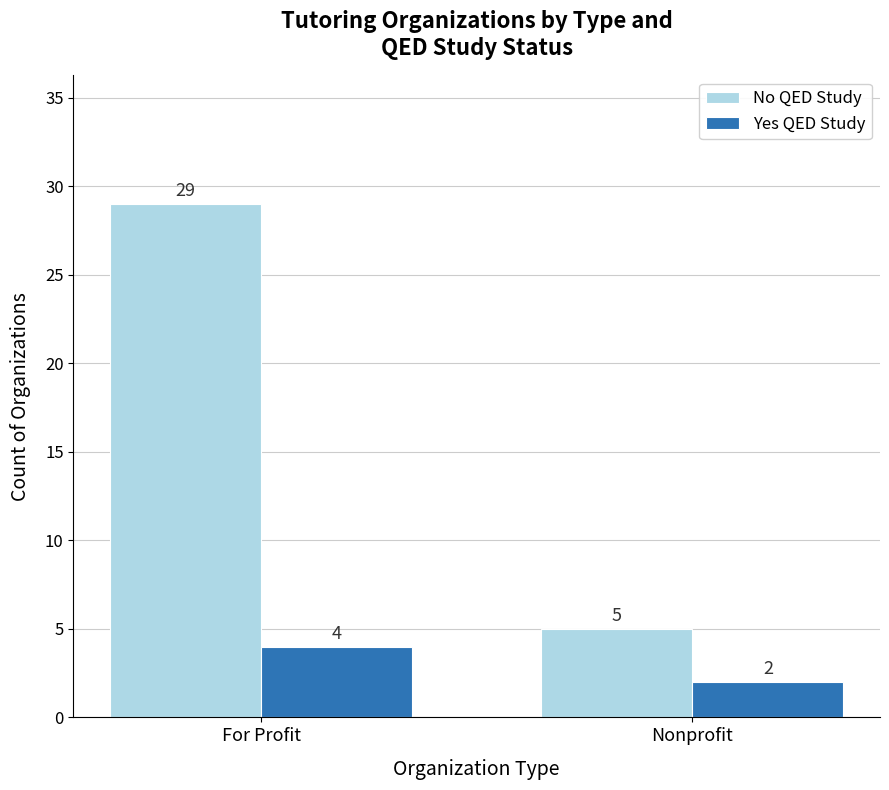

What are all the series names shown in the legend?

No QED Study, Yes QED Study